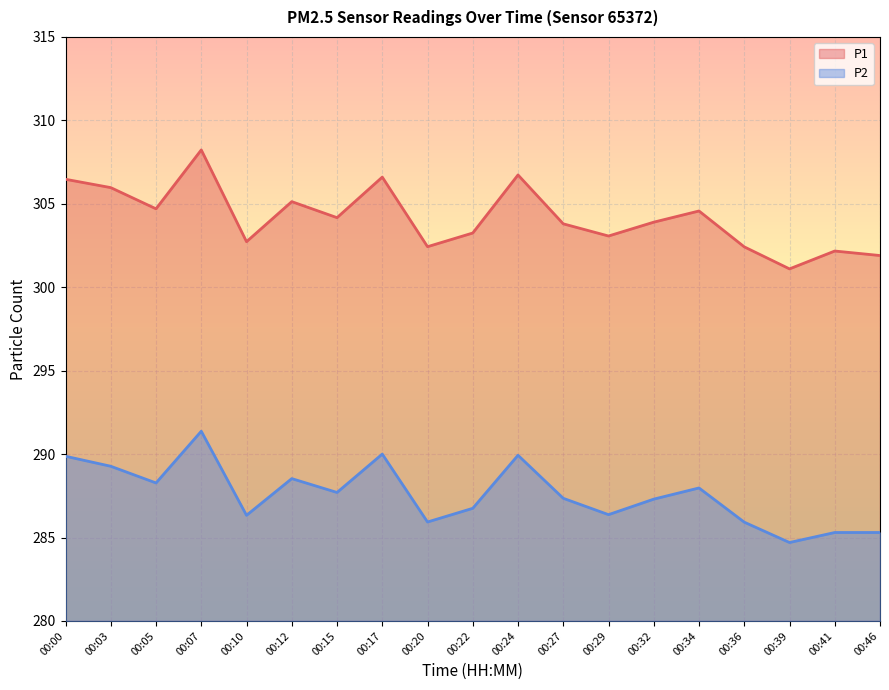

Is the value of P2 at 00:39 greater than the value of P1 at 00:15?

No